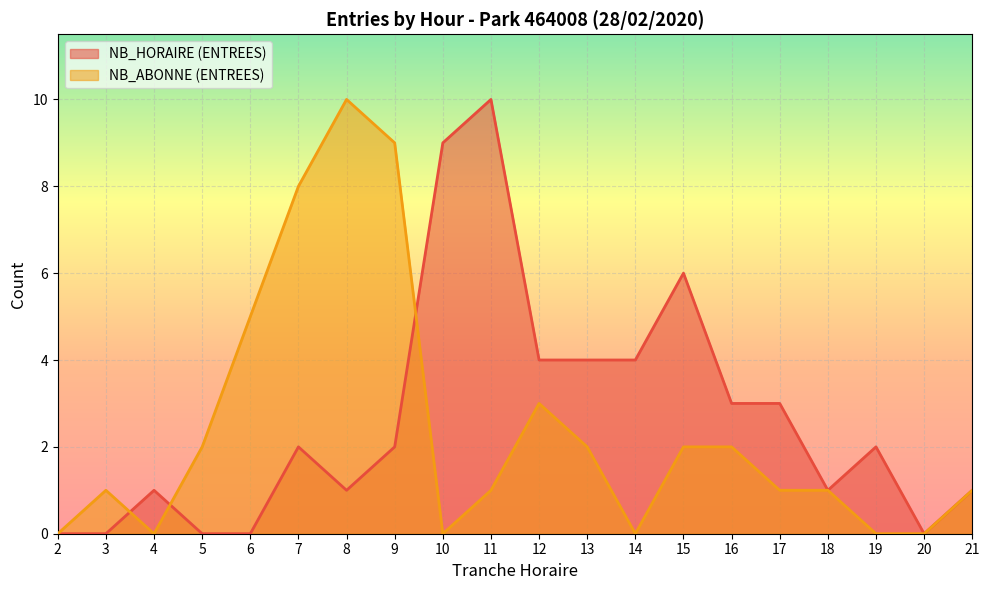

Where does the NB_HORAIRE (ENTREES) series first go above 2?

10